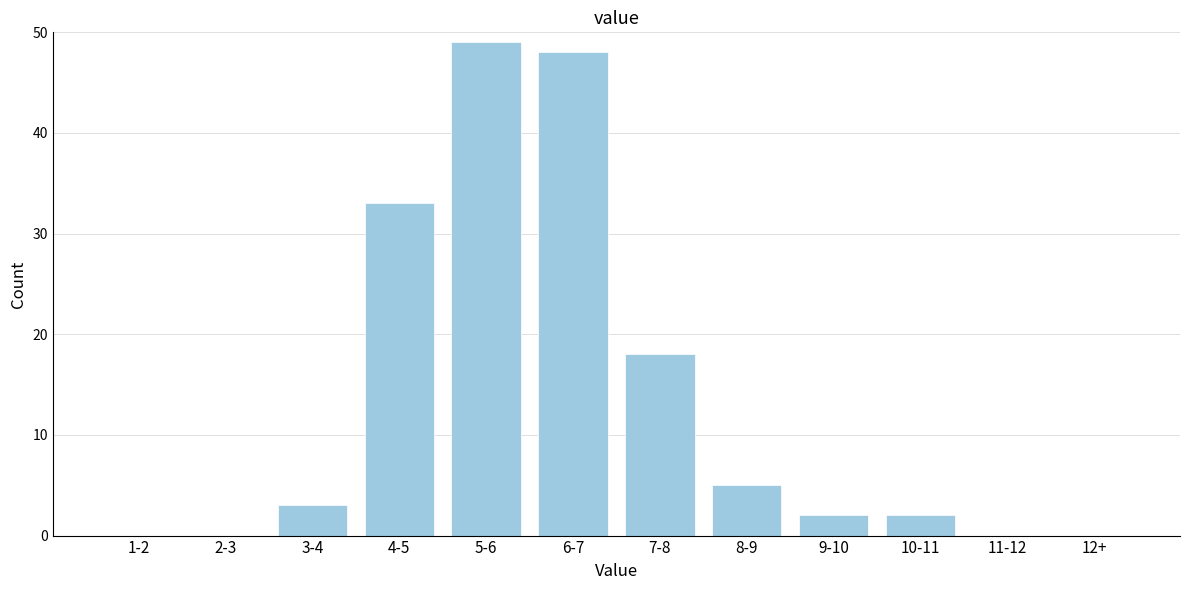

Reading left to right, list all the values displayed in this chart.

1-2=0	2-3=0	3-4=3	4-5=33	5-6=49	6-7=48	7-8=18	8-9=5	9-10=2	10-11=2	11-12=0	12+=0